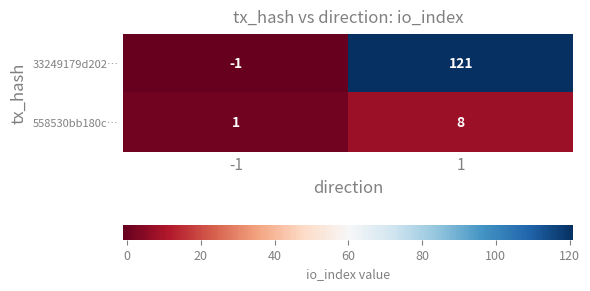

Which series has the widest spread of values?

33249179d202…